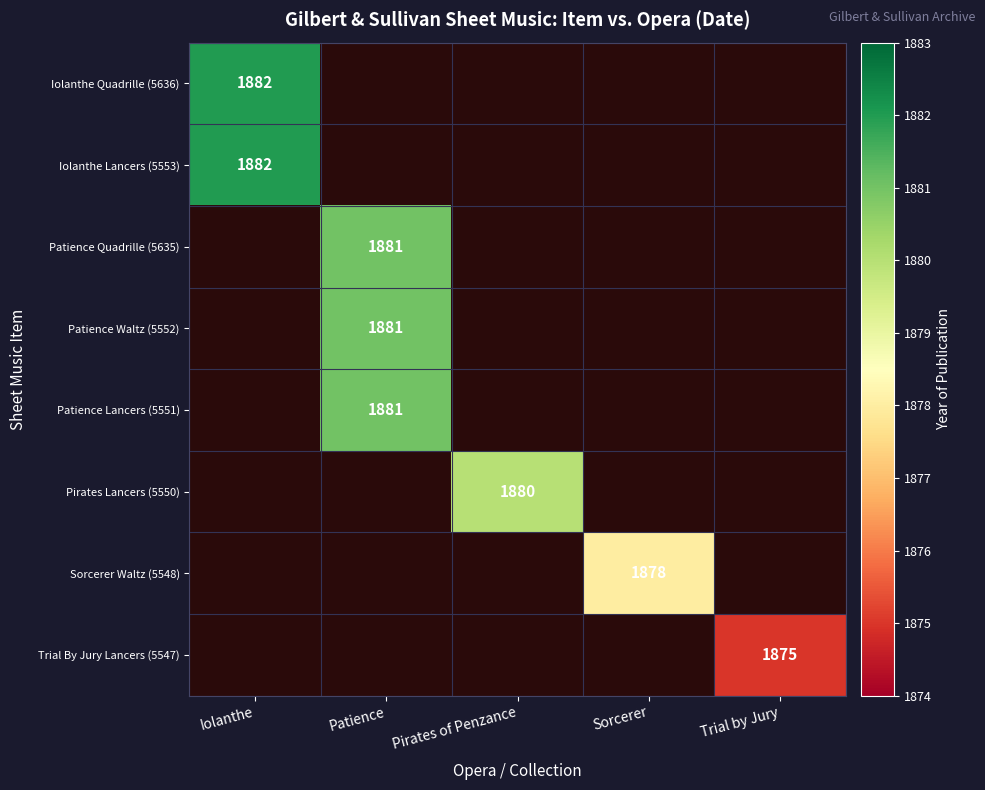

The value of Iolanthe Quadrille (5636) at Iolanthe is 1882. True or false?

True